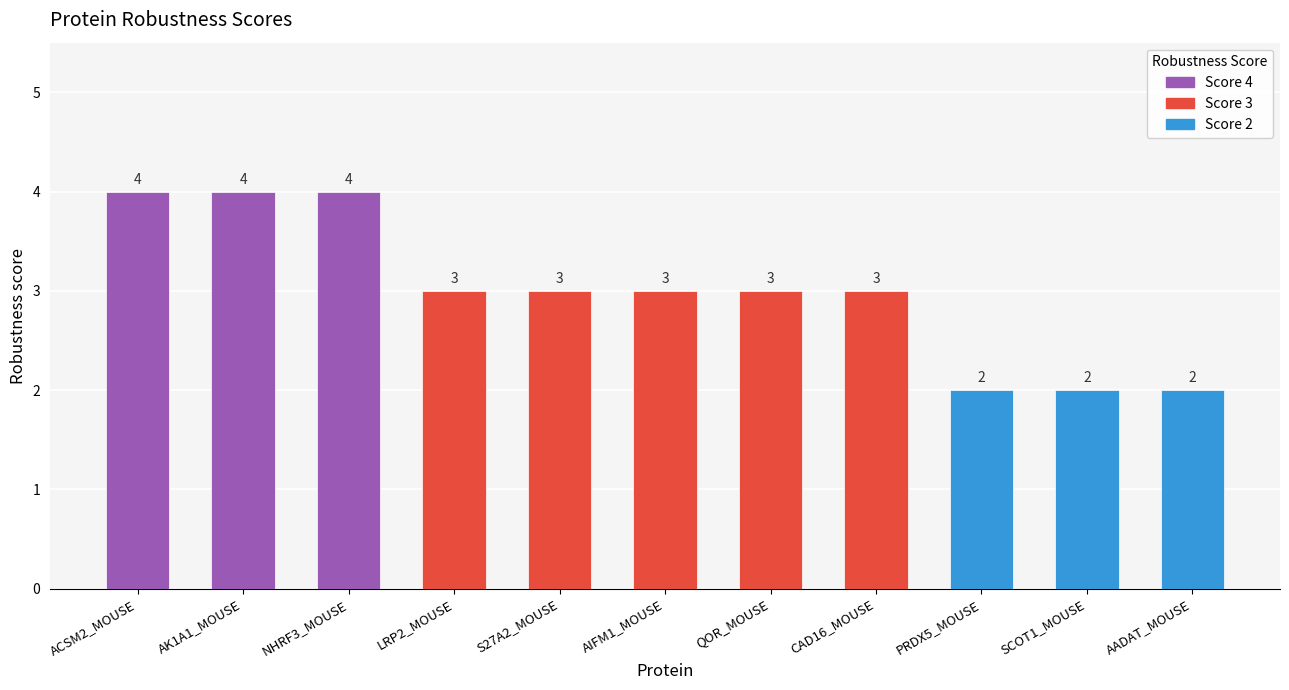

Does the chart contain stacked bars?

No